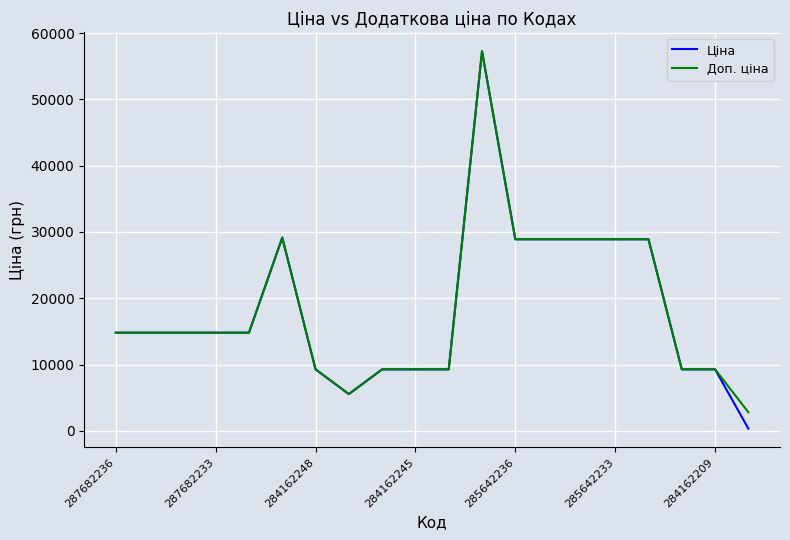

Which series has the widest spread of values?

Ціна